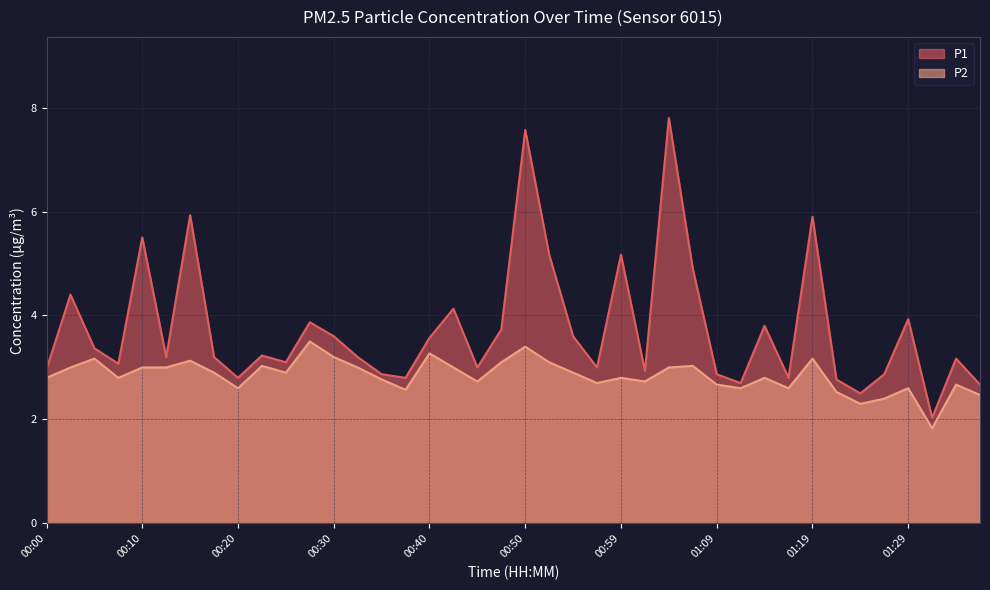

Is the value of P2 at 00:35 greater than the value of P1 at 01:14?

No